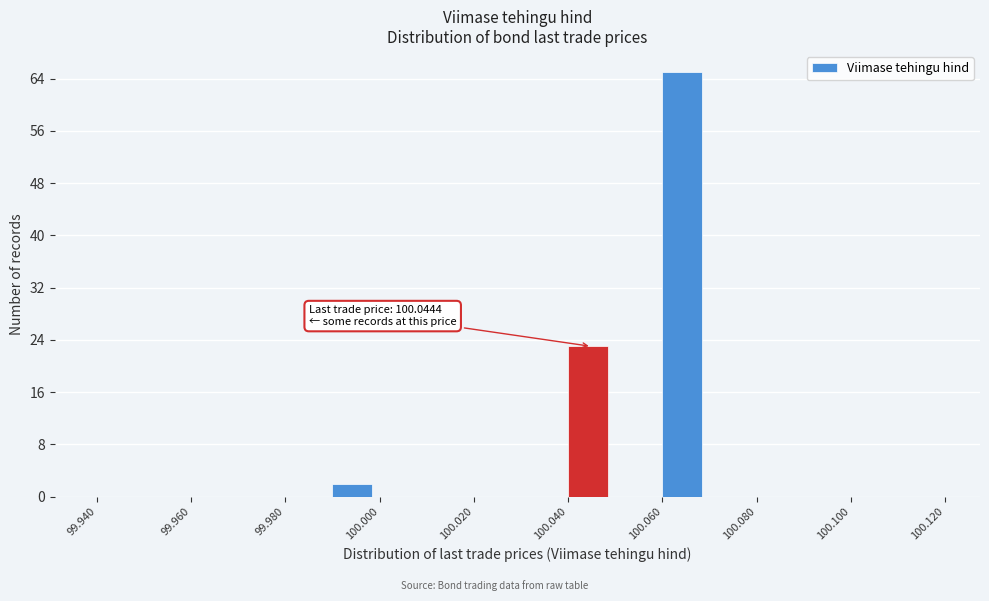

Over which range of the x-axis is the bar tallest?

100.06 to 100.07